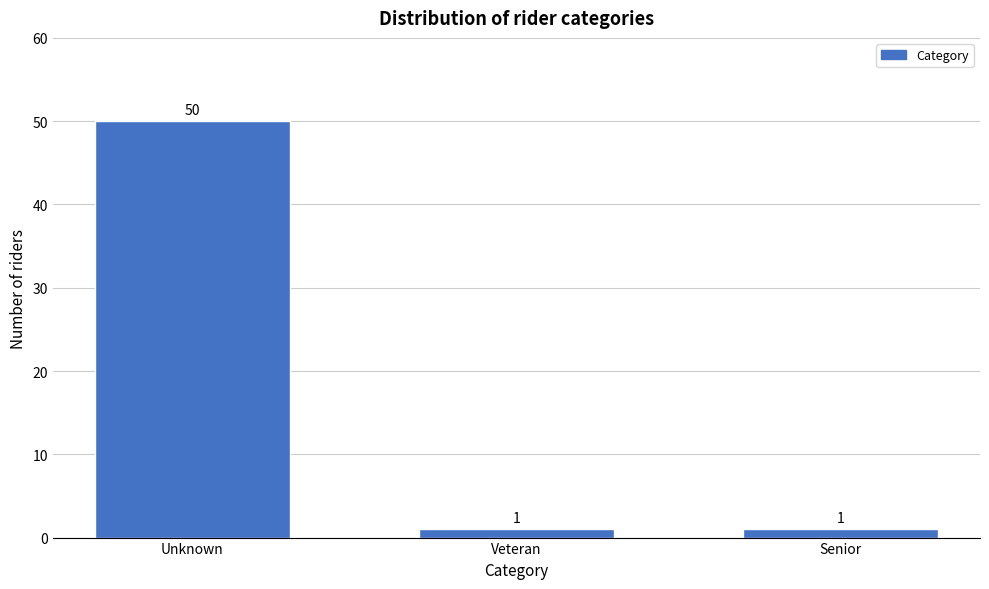

Reading left to right, list all the values displayed in this chart.

50	1	1